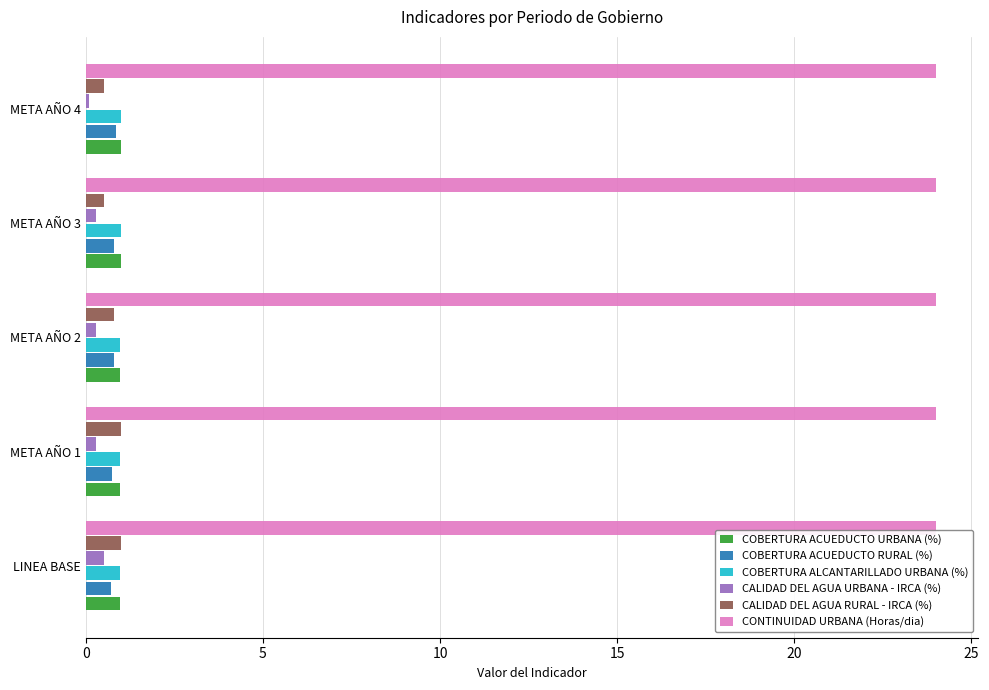

At how many categories does at least one series exceed 0?

5